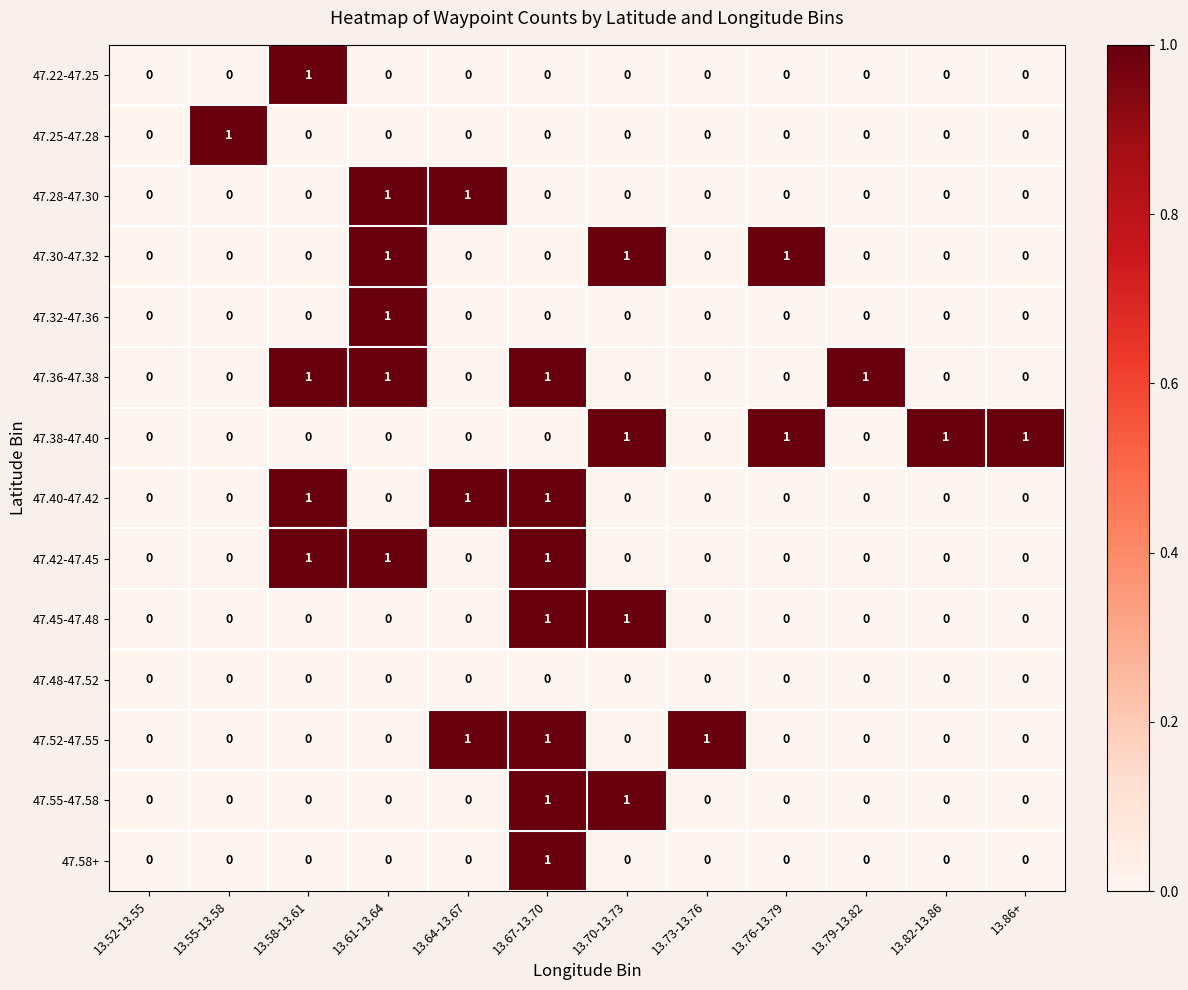

What is the difference between the highest and lowest values at 13.82-13.86?

1